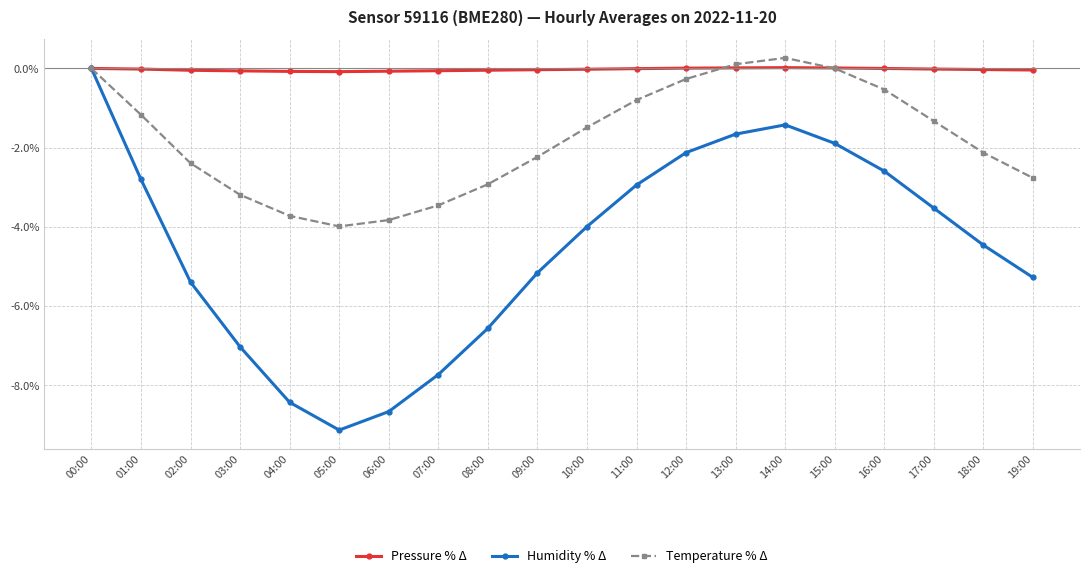

At which category is the sum across all series the highest?

00:00